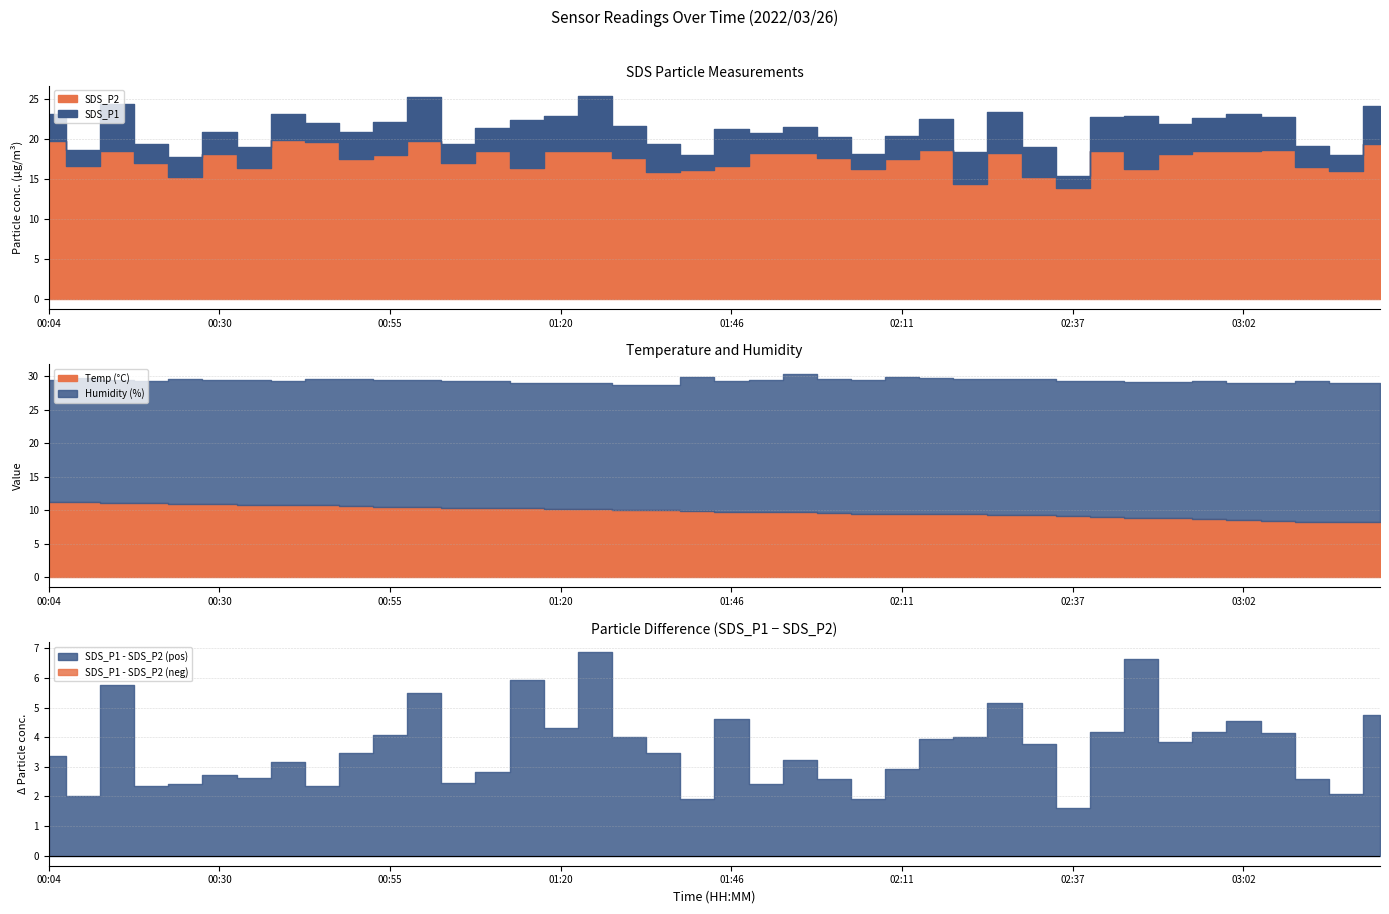

What position from the left is 00:50?

10